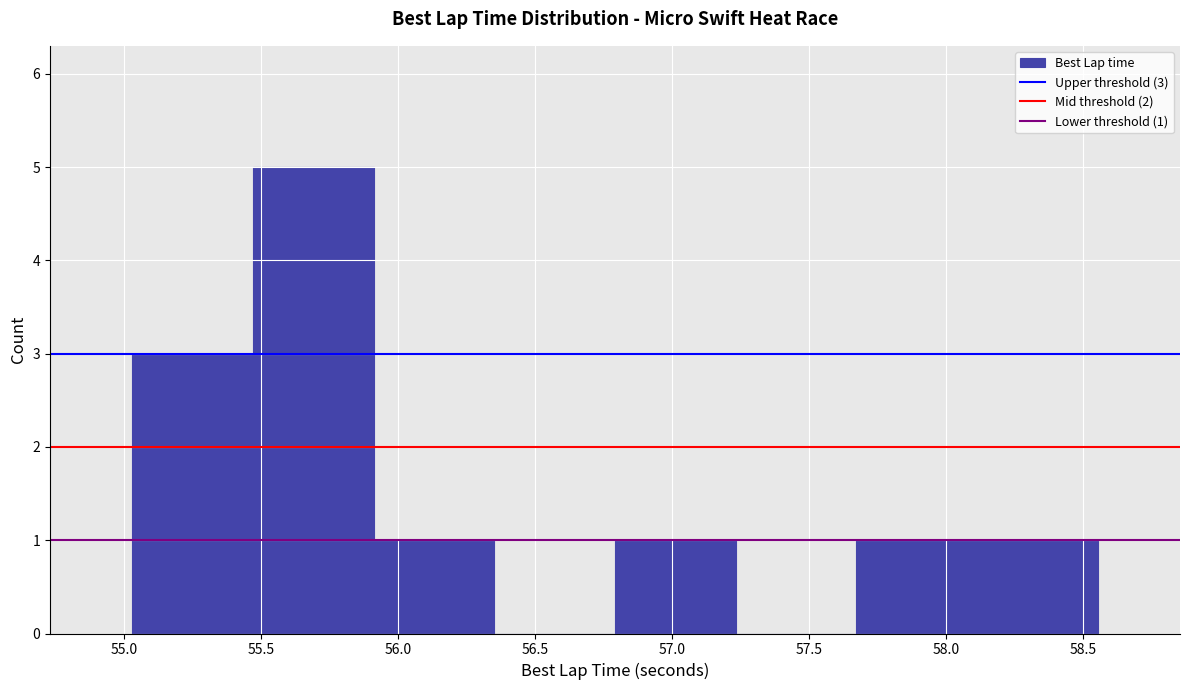

Over which range of the x-axis is the bar tallest?

55.45 to 55.90